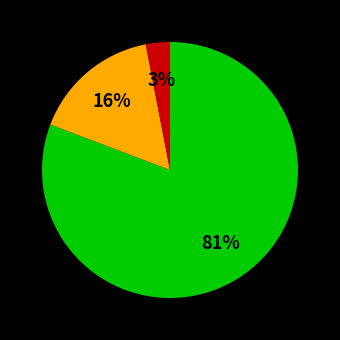

To the nearest percent, what is the average slice percentage?

33%